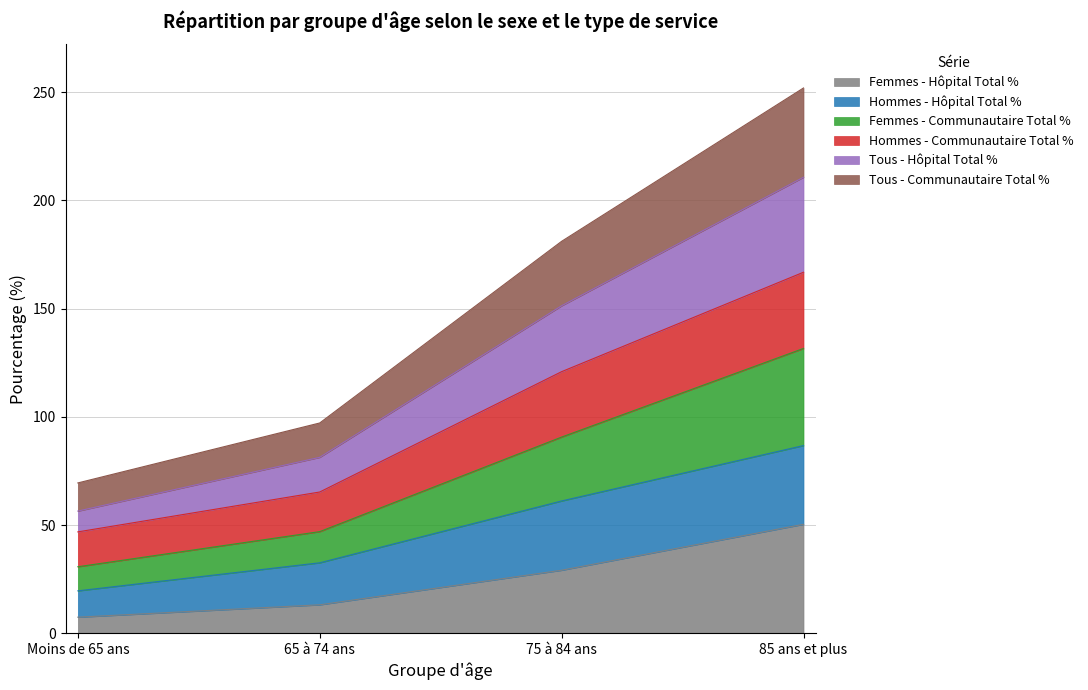

What is the lowest value of the Femmes - Hôpital Total % series?

7.4